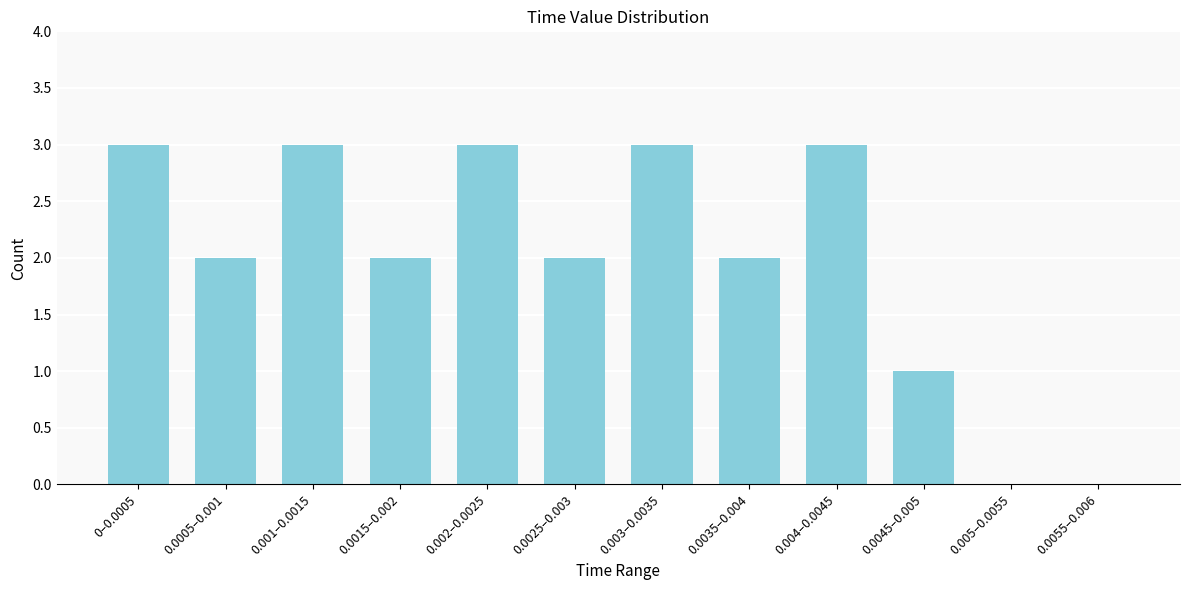

Reading left to right, transcribe all the data shown in this chart.

0–0.0005=3	0.0005–0.001=2	0.001–0.0015=3	0.0015–0.002=2	0.002–0.0025=3	0.0025–0.003=2	0.003–0.0035=3	0.0035–0.004=2	0.004–0.0045=3	0.0045–0.005=1	0.005–0.0055=0	0.0055–0.006=0